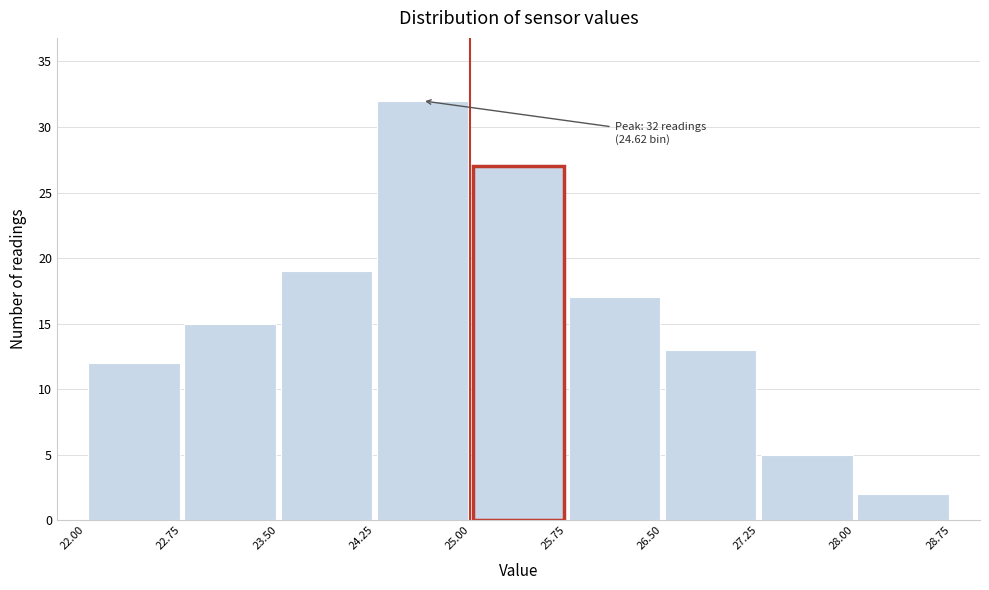

Which range on the x-axis has the tallest bar?

24.25 to 25.00